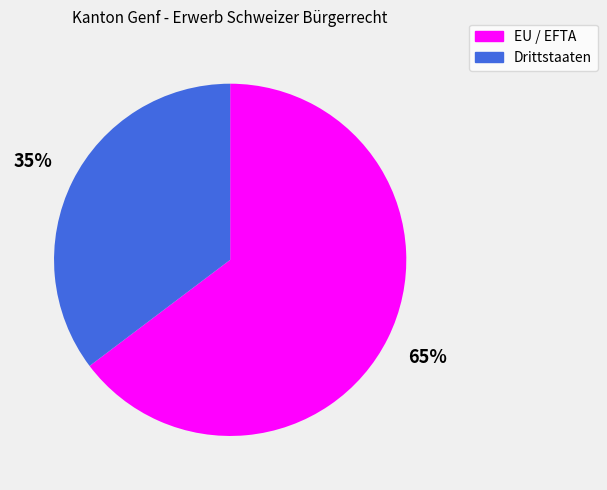

What is the smallest slice in the pie chart?

Drittstaaten